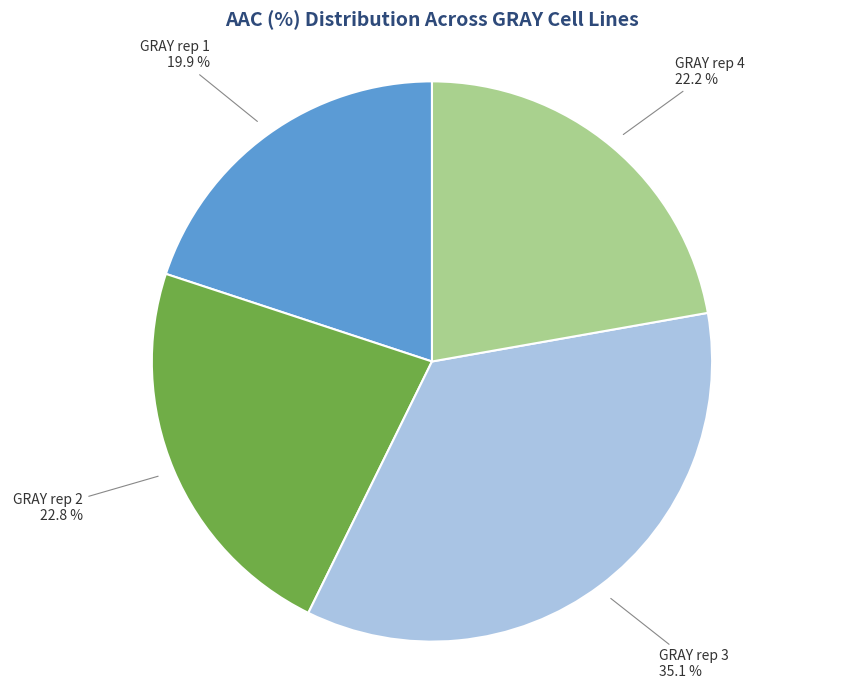

What is the ratio of the value at GRAY rep 1 to the value at GRAY rep 2?

0.9